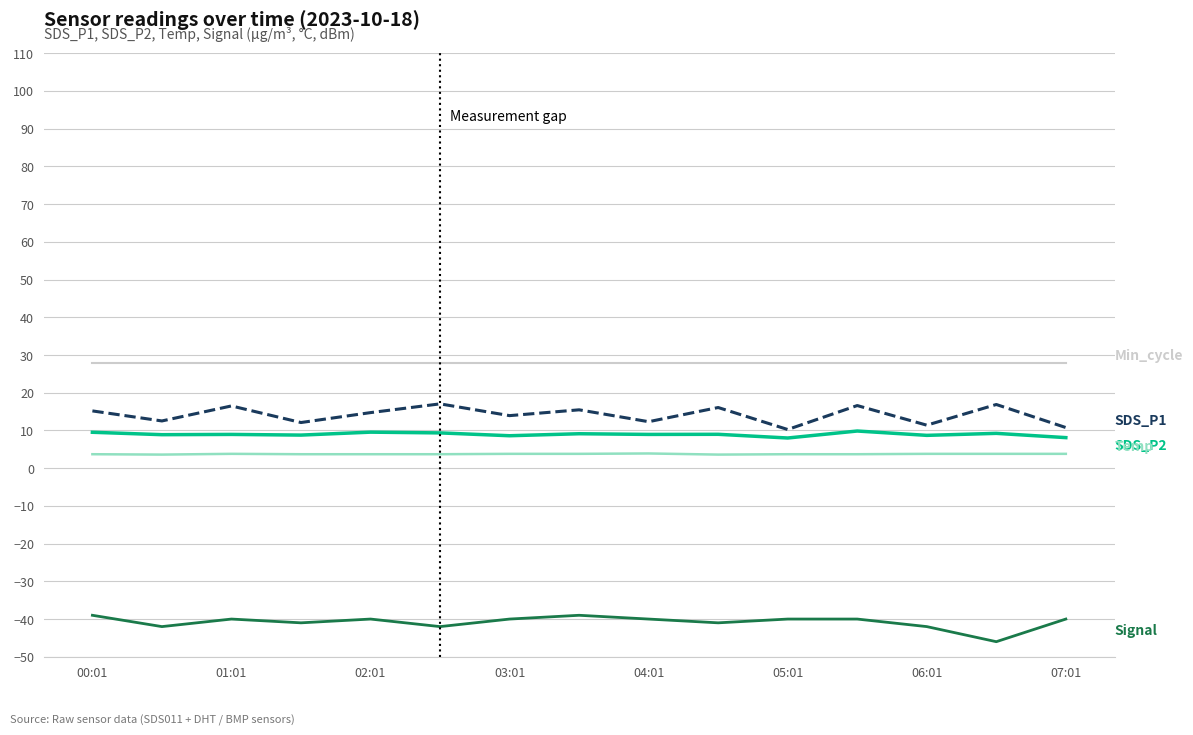

What is the maximum value shown in the chart?

28.0